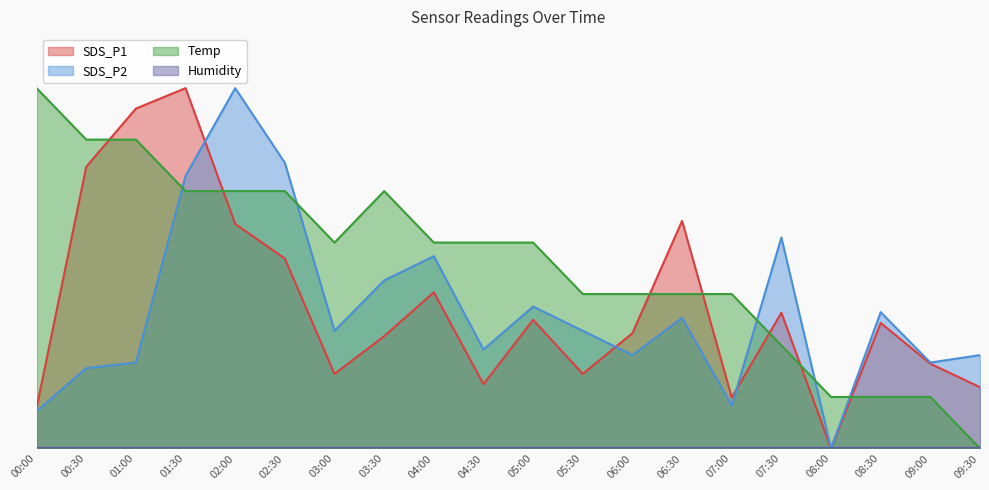

What is the label of the 8th point from the left?

03:30